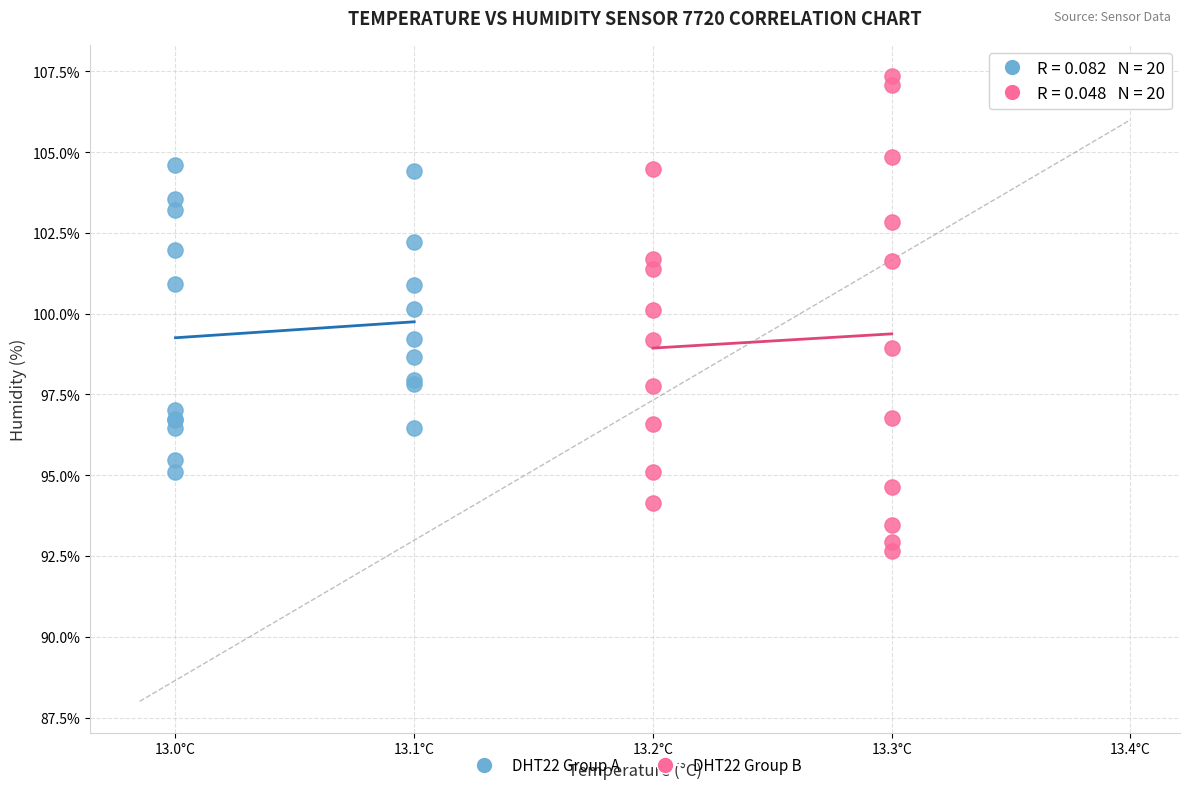

Which series contains the highest Y value?

DHT22 Group B